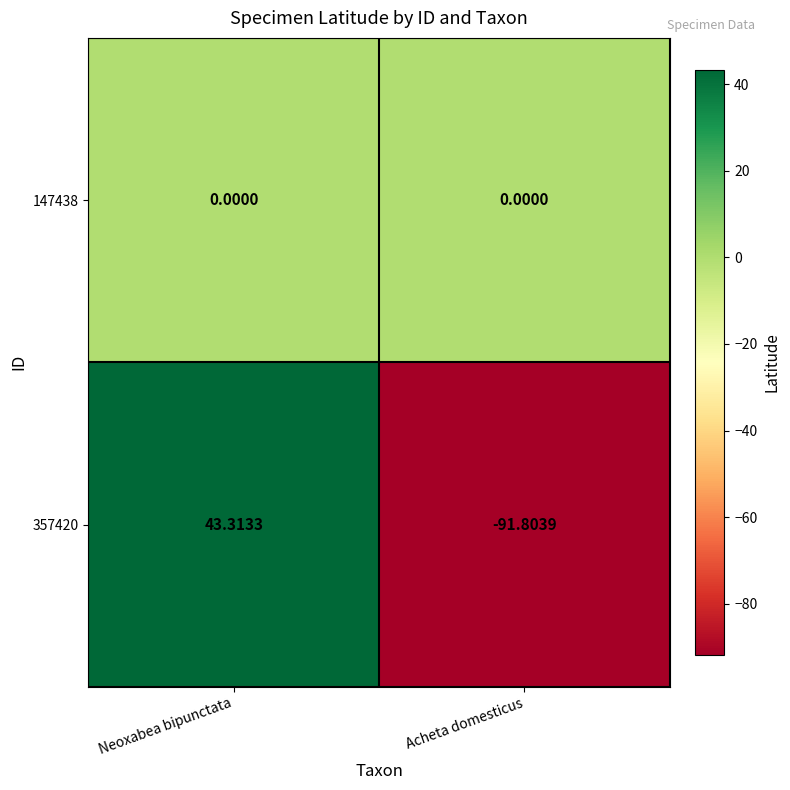

At which label does 357420 first exceed 43?

Neoxabea bipunctata